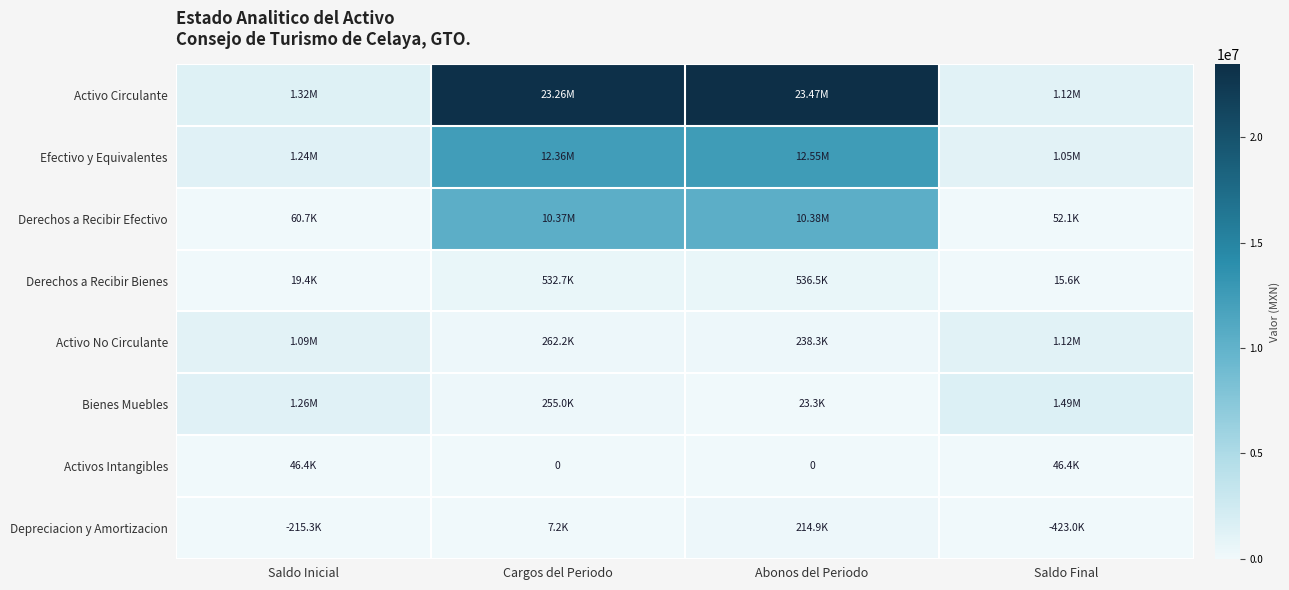

The Depreciacion y Amortizacion series shows -265584.9 at Saldo Final. True or false?

False